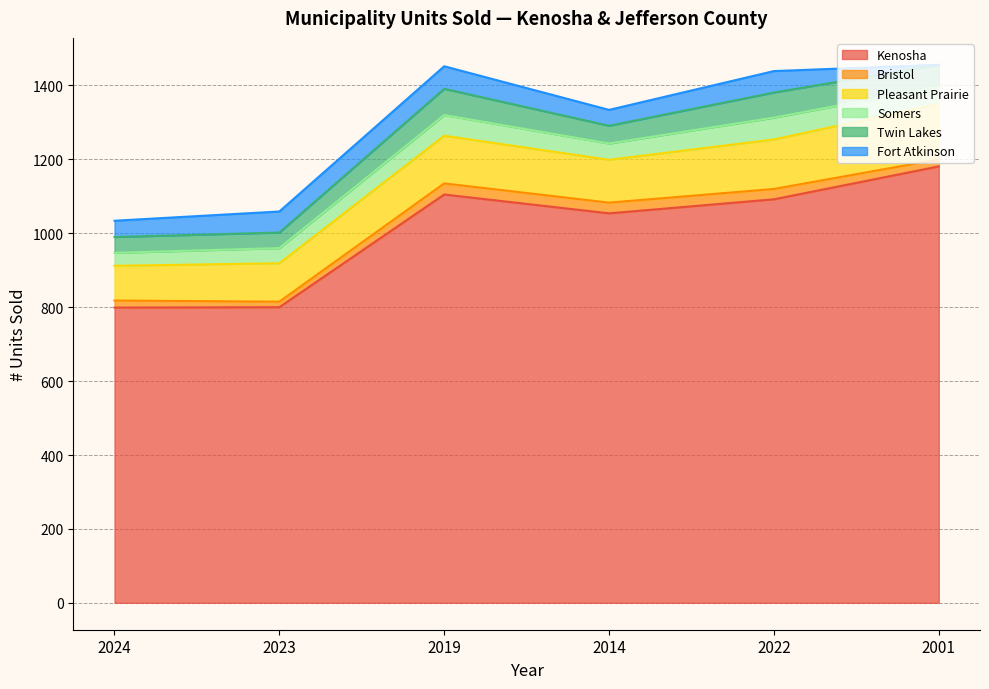

How many interior local peaks does the Pleasant Prairie series have?

1